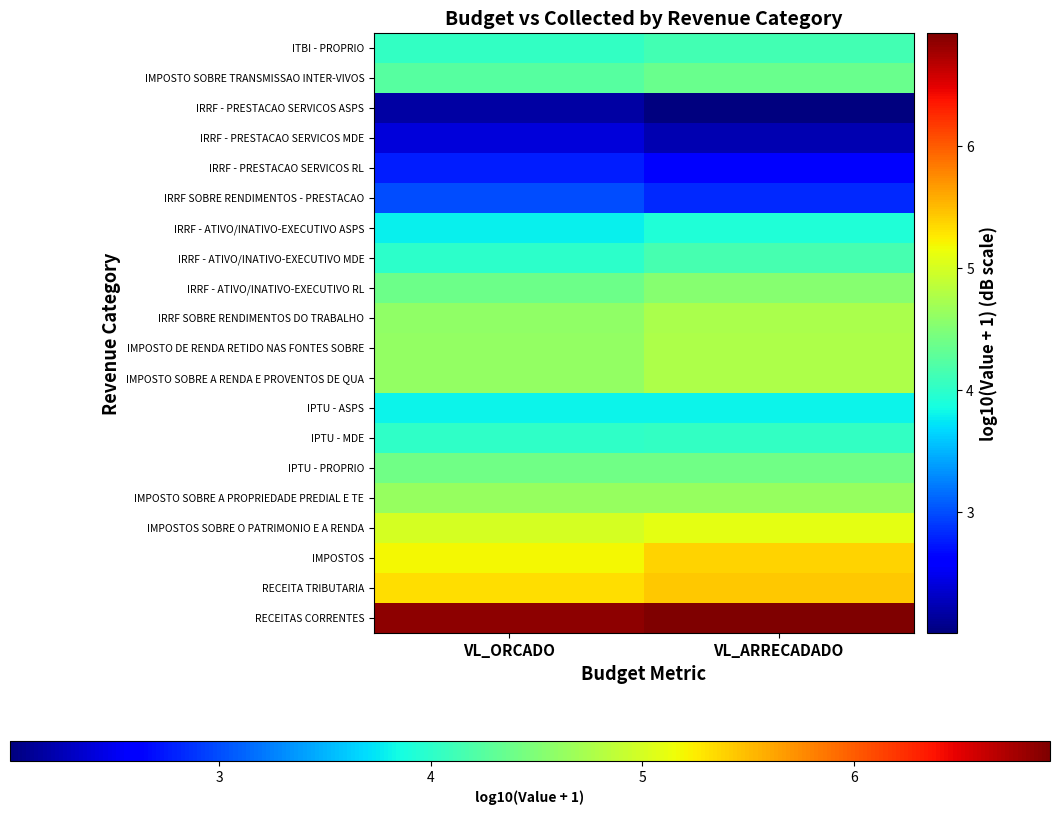

At which category is the sum across all series the highest?

VL_ARRECADADO